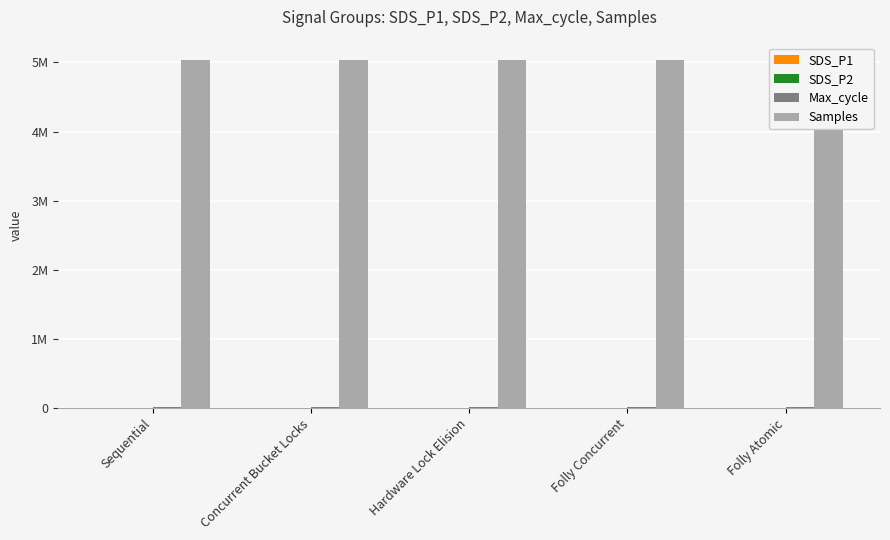

Count the number of data series in this chart.

4